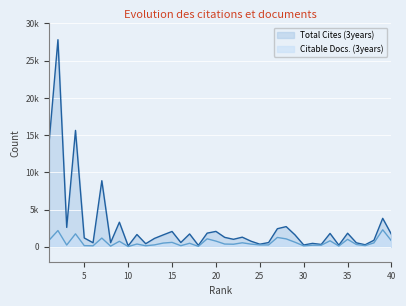

Where is the first local maximum for Citable Docs. (3years)?

2